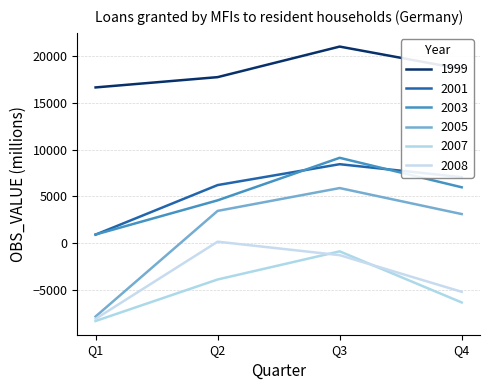

Reading left to right, what are all the values shown in this chart?

1999: Q1=16654	Q2=17754	Q3=21023	Q4=18623
2005: Q1=-7856	Q2=3444	Q3=5886	Q4=3105
2001: Q1=905	Q2=6206	Q3=8440	Q4=7053
2003: Q1=918	Q2=4572	Q3=9122	Q4=5970
2007: Q1=-8336	Q2=-3895	Q3=-885	Q4=-6352
2008: Q1=-8106	Q2=150	Q3=-1292	Q4=-5214